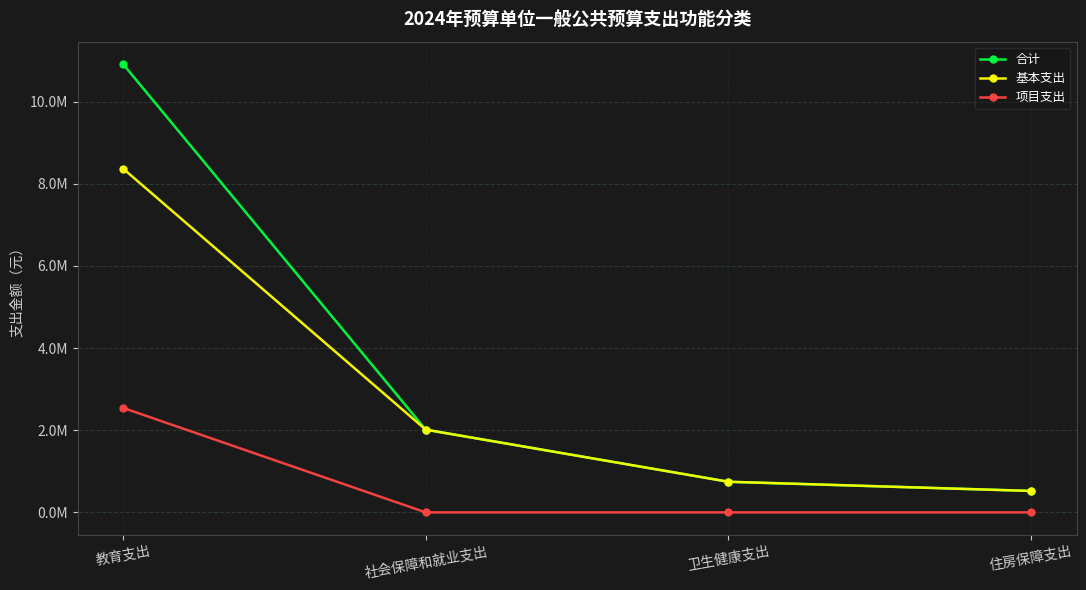

What is the highest value of the 基本支出 series?

8368296.9